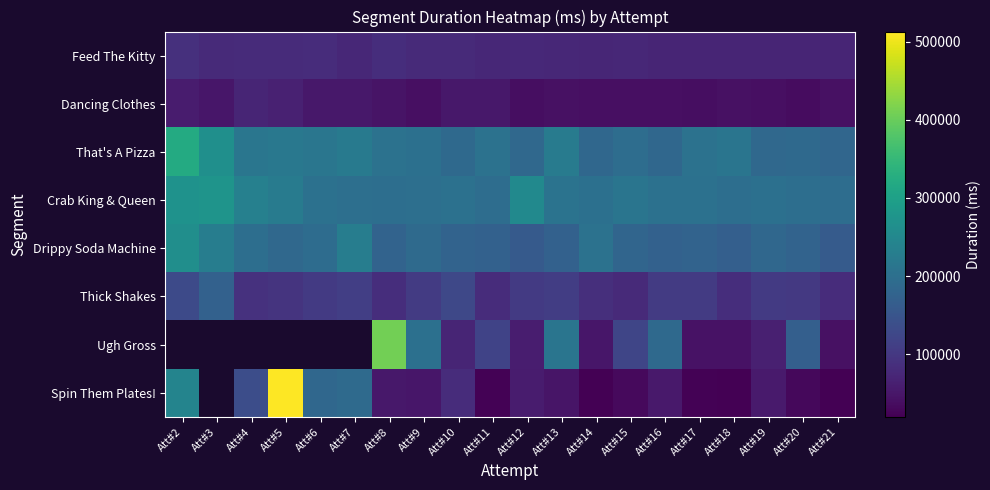

True or false: Feed The Kitty has a value of 46324.6 at Att#20.

False